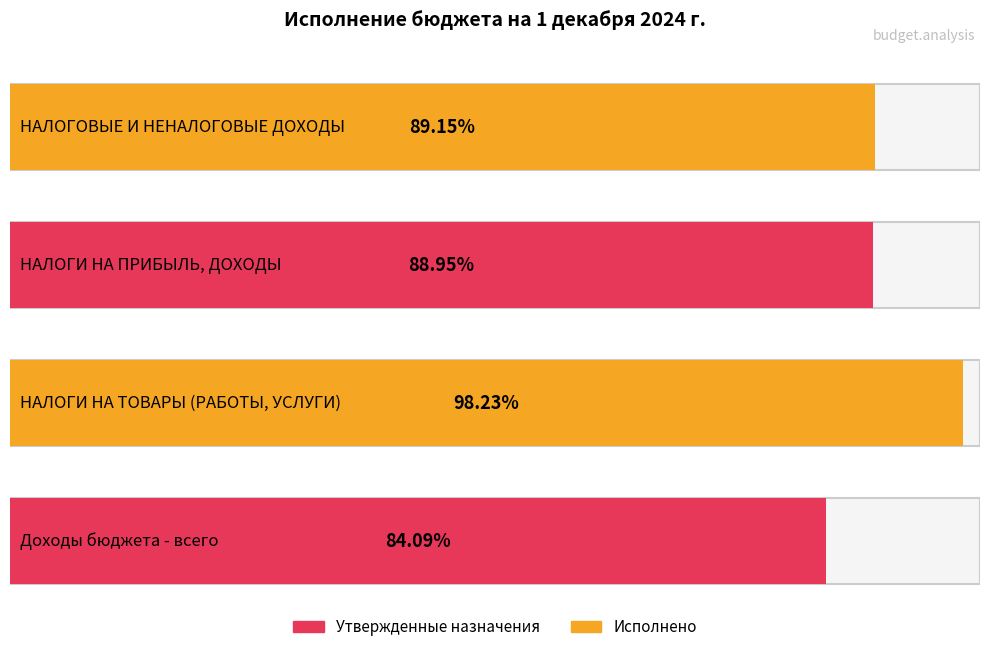

What is the sum of all Утвержденные бюджетные назначения values?

4358339710.8